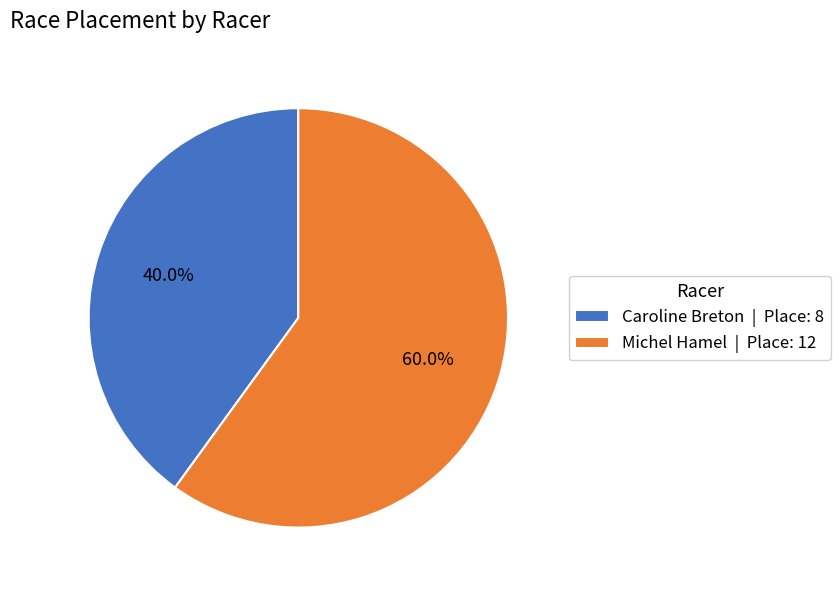

How many slices are in this pie chart?

2